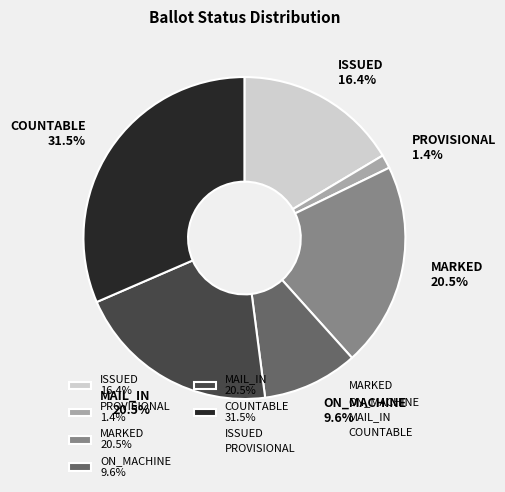

Is there any slice that represents more than half of the pie?

No